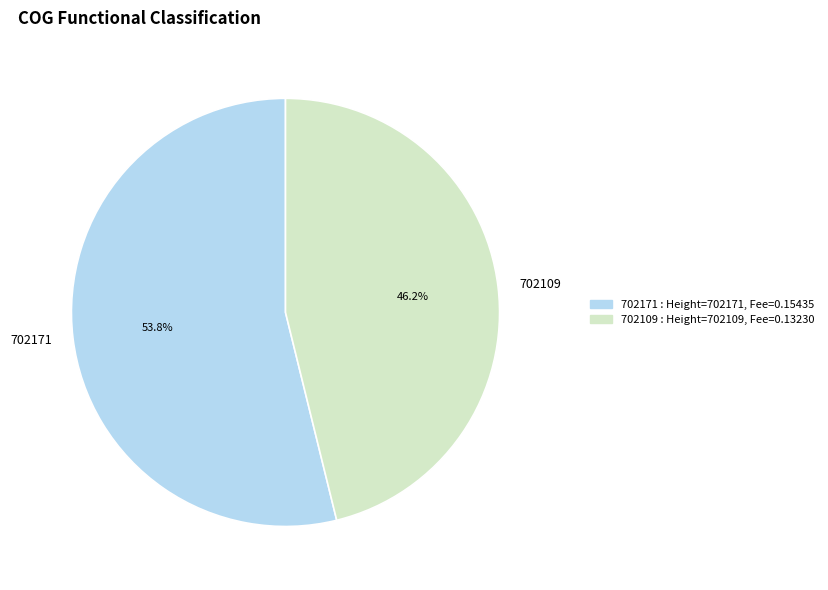

To the nearest percent, what is the combined percentage of 702109 and 702171?

100%